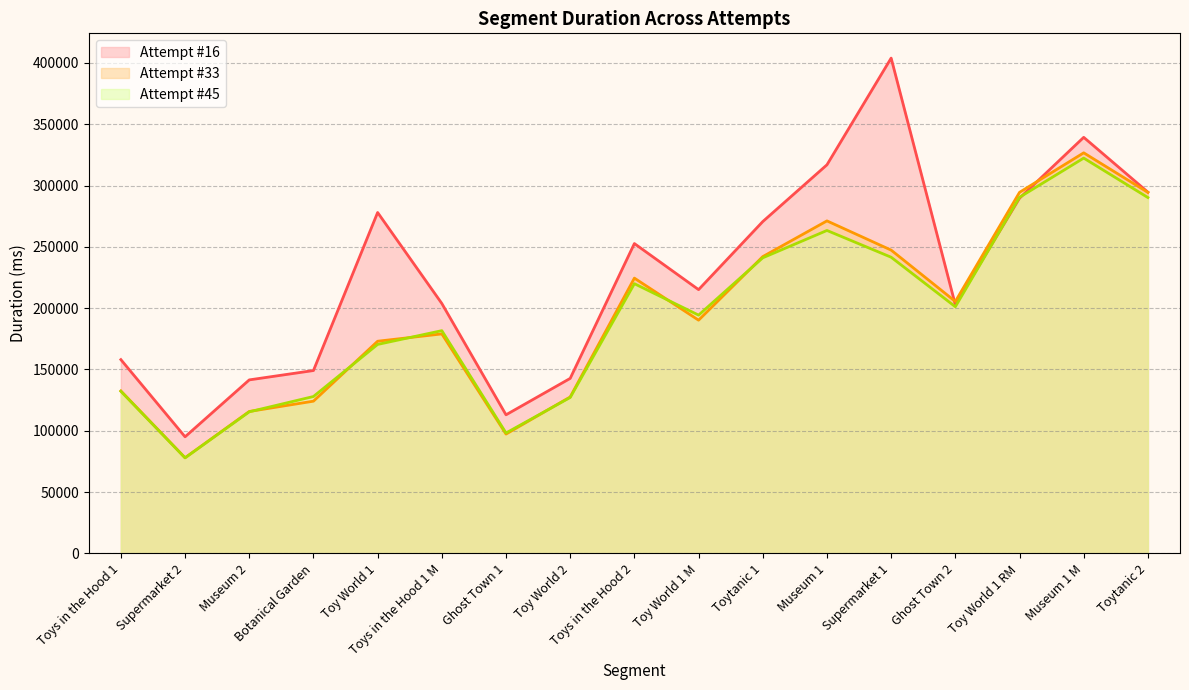

Which category has the highest value in the Attempt #45's Duration (ms) series?

Museum 1 M